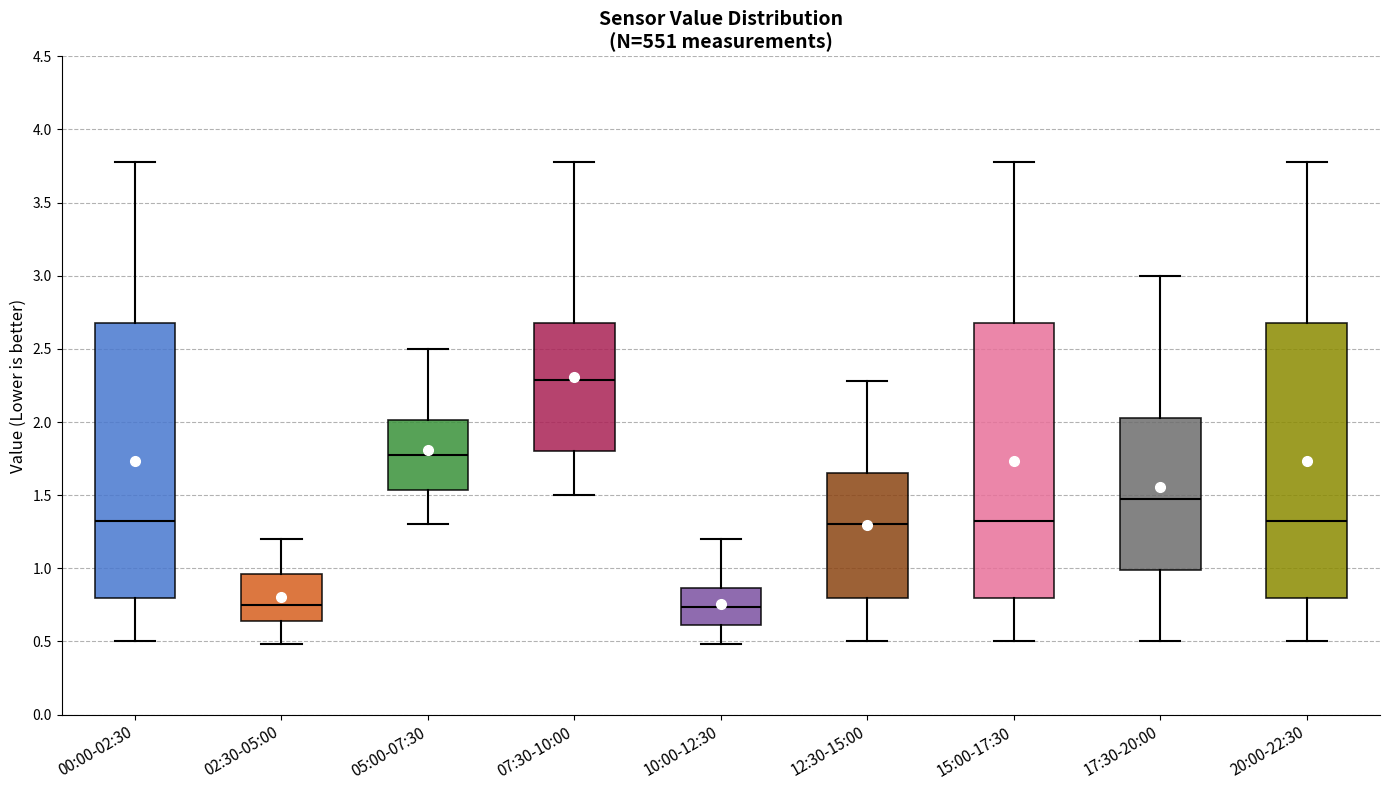

Reading left to right, read every box against the y-axis: the position of its median line, the range the box covers, and the ends of its whiskers. The values are not printed on the chart, so give them approximately, as read against the axis.

00:00-02:30: median 1.35, box 0.80 to 2.70, whiskers 0.50 to 3.80
02:30-05:00: median 0.75, box 0.65 to 0.95, whiskers 0.50 to 1.20
05:00-07:30: median 1.80, box 1.55 to 2.00, whiskers 1.30 to 2.50
07:30-10:00: median 2.30, box 1.80 to 2.70, whiskers 1.50 to 3.80
10:00-12:30: median 0.75, box 0.60 to 0.85, whiskers 0.50 to 1.20
12:30-15:00: median 1.30, box 0.80 to 1.65, whiskers 0.50 to 2.30
15:00-17:30: median 1.35, box 0.80 to 2.70, whiskers 0.50 to 3.80
17:30-20:00: median 1.50, box 1.00 to 2.05, whiskers 0.50 to 3.00
20:00-22:30: median 1.35, box 0.80 to 2.70, whiskers 0.50 to 3.80